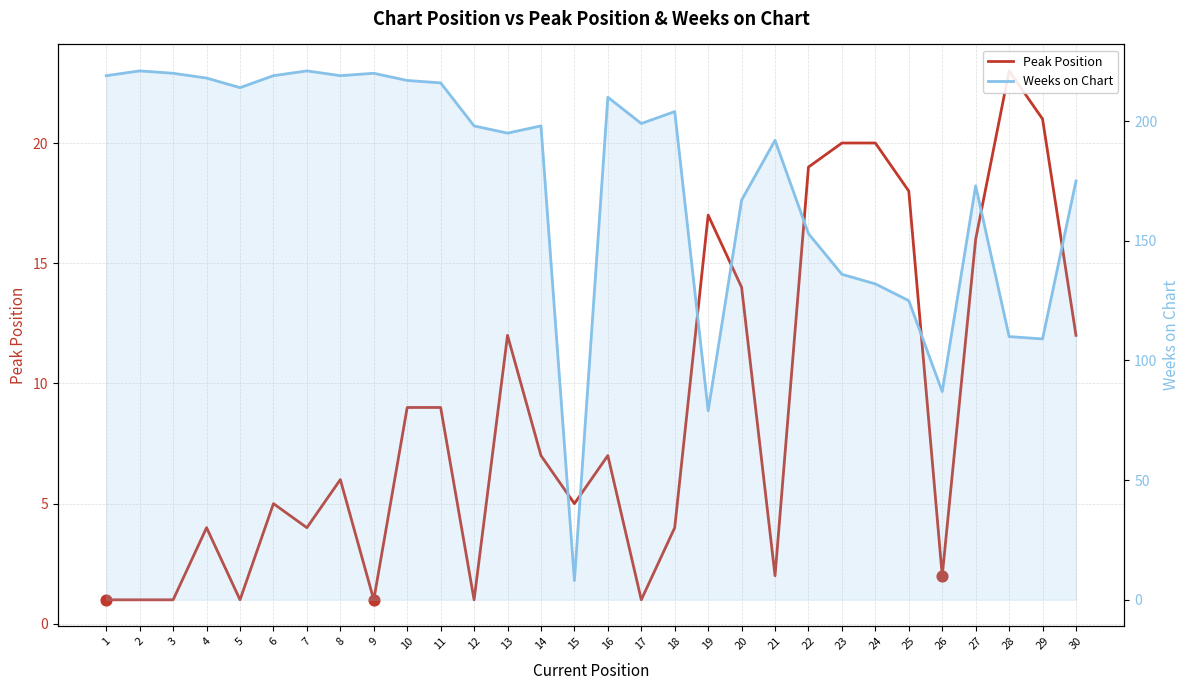

What are all the series names shown in the legend?

Peak Position, Weeks on Chart